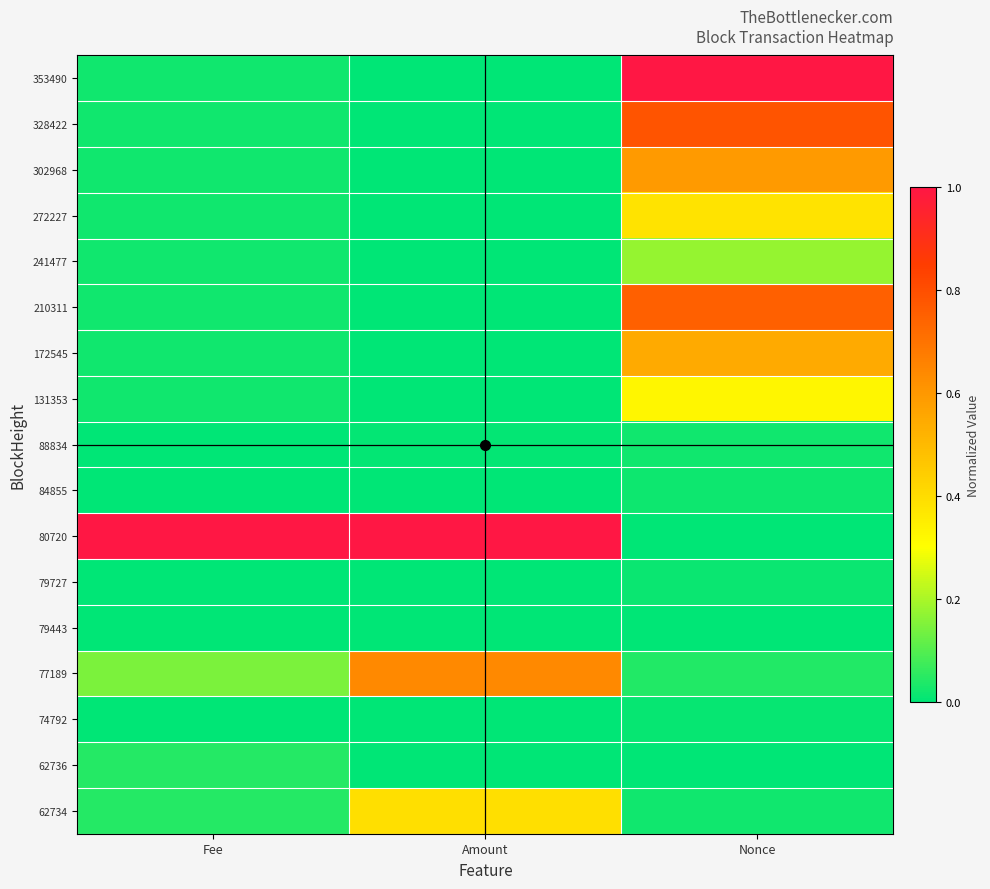

Which series changed the most between Amount and Nonce?

80720